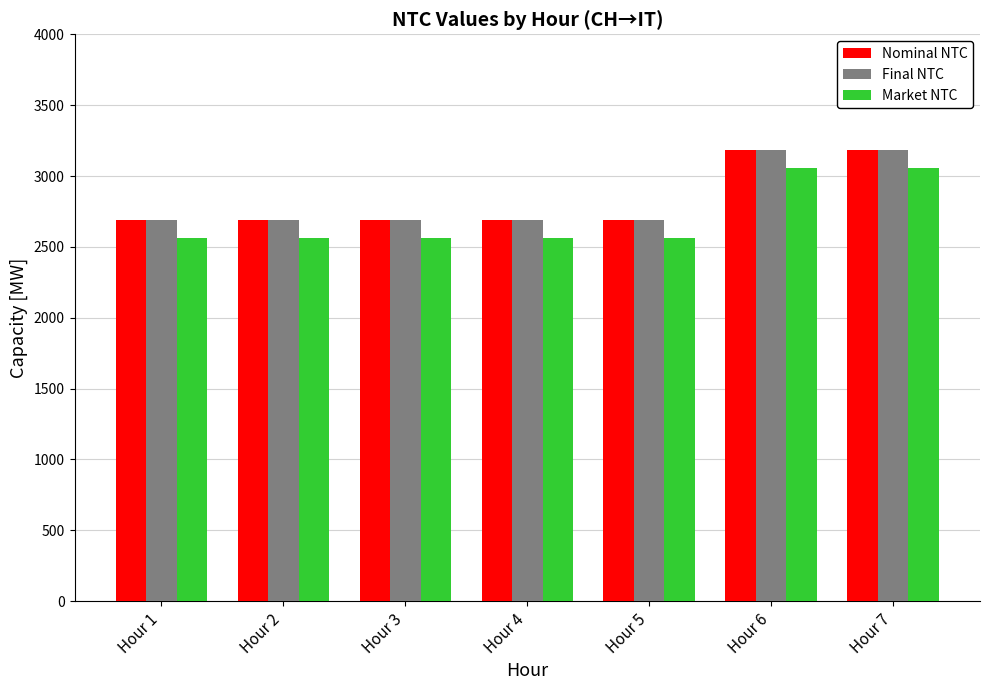

What is the total value across all series at Hour 7?

9430